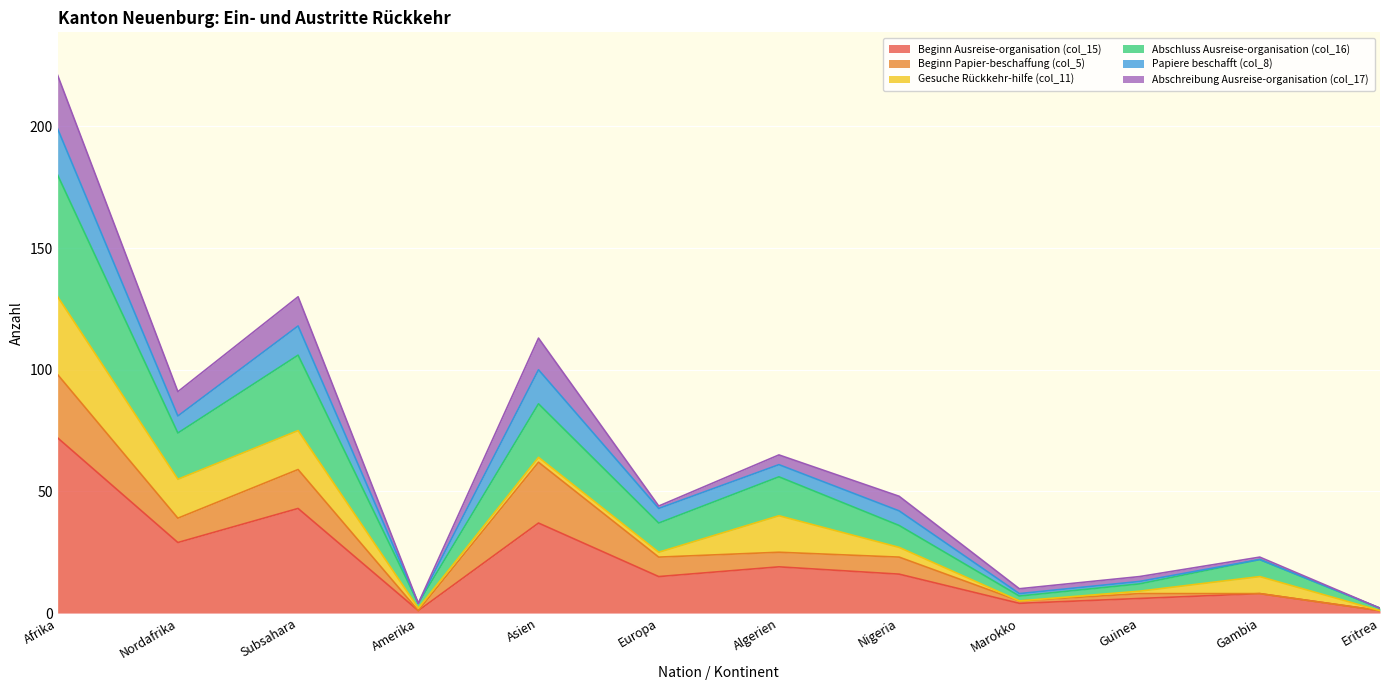

What are all the series names shown in the legend?

Beginn Ausreise-organisation (col_15), Beginn Papier-beschaffung (col_5), Gesuche Rückkehr-hilfe (col_11), Abschluss Ausreise-organisation (col_16), Papiere beschafft (col_8), Abschreibung Ausreise-organisation (col_17)